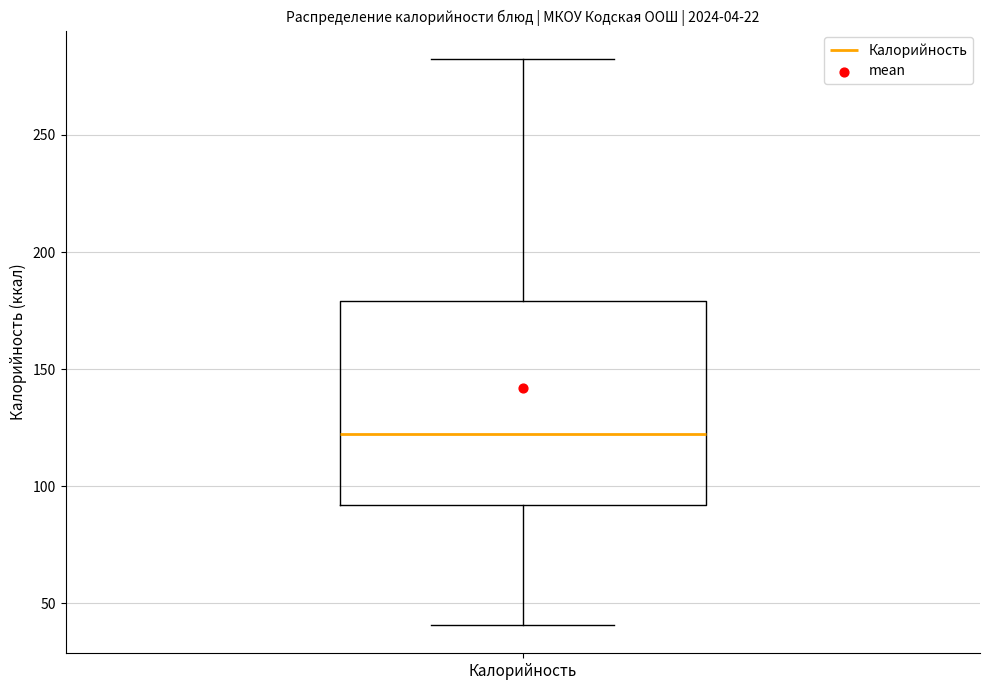

Where does the median line of the box for Калорийность sit on the y-axis? The values are not printed on the chart, so give them approximately, as read against the axis.

125